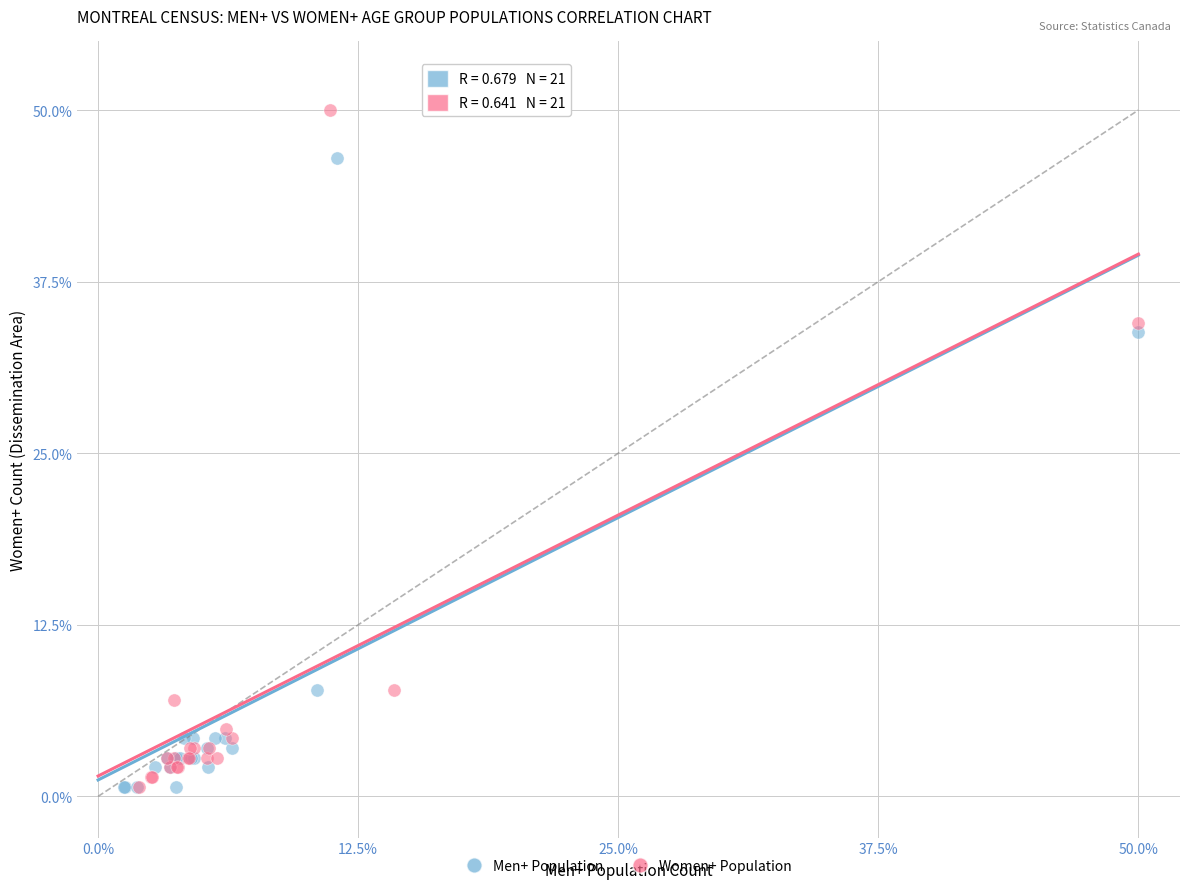

Which series has the widest spread of Y values?

Women+ Population